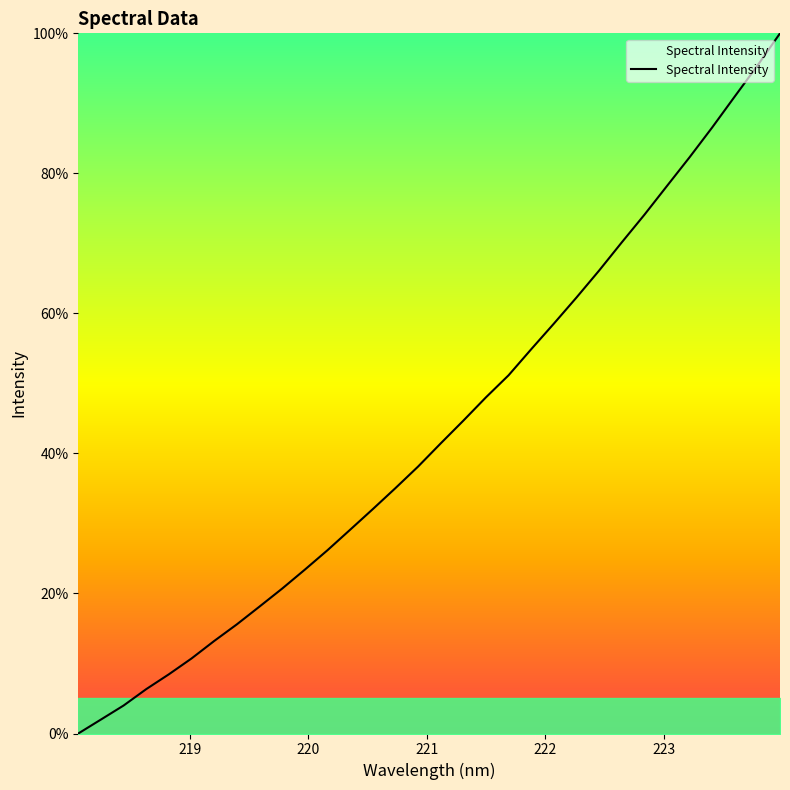

What is the maximum value shown in the chart?

100.0